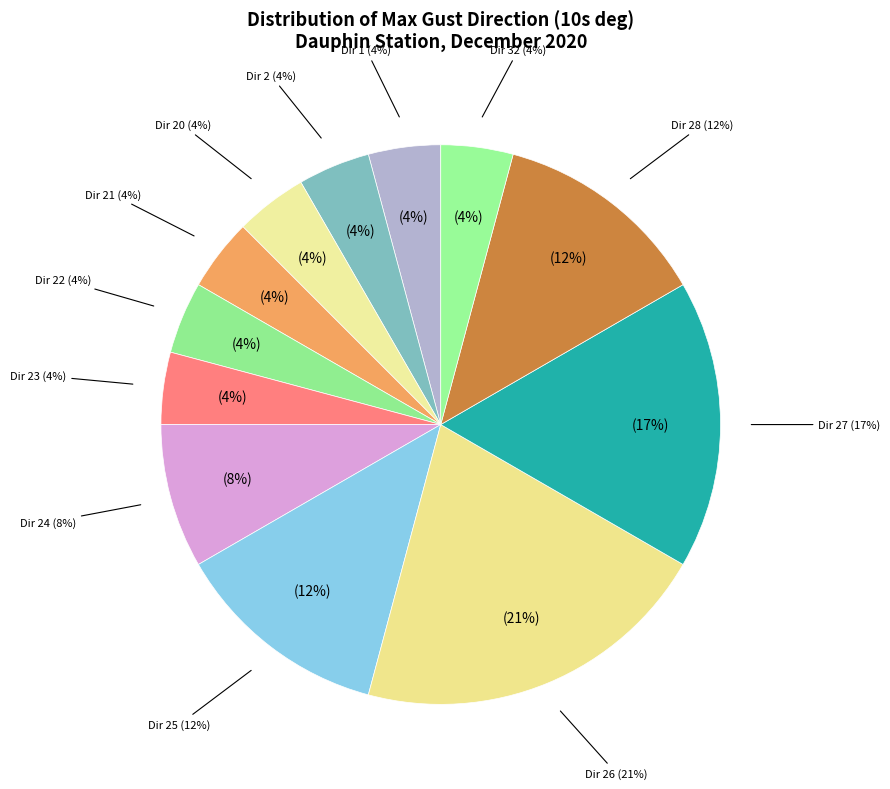

Does 26 represent more than half of the total?

No